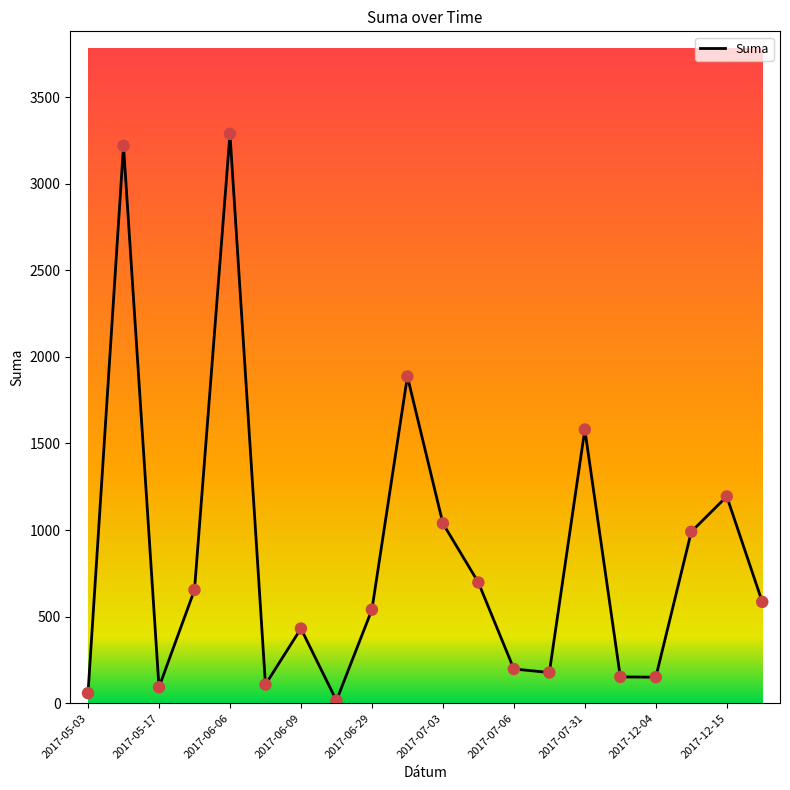

What is the maximum value shown in the chart?

3288.1